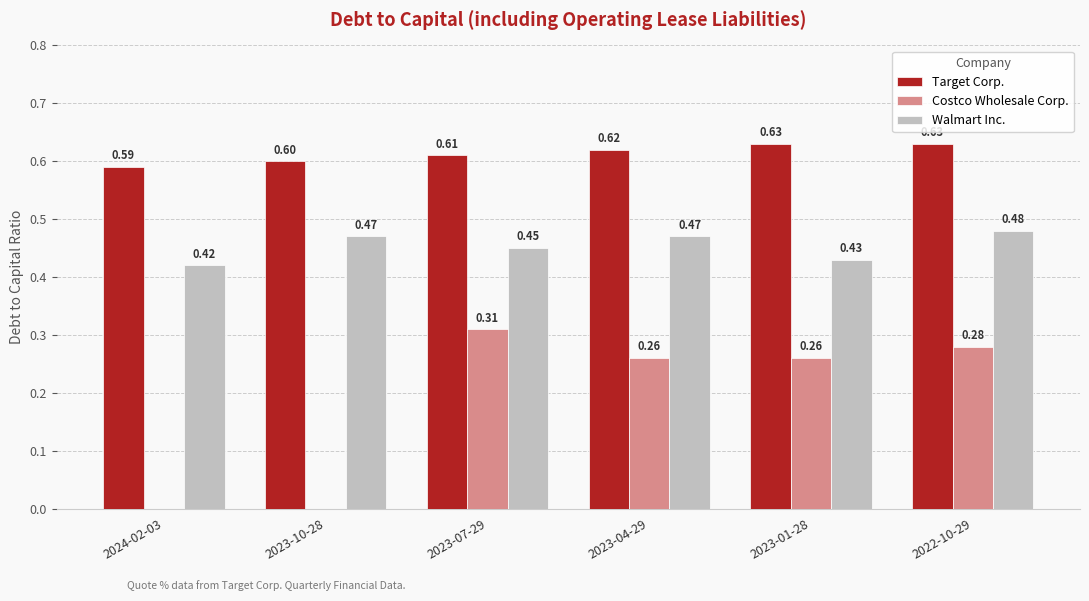

What is the total value across all series at 2023-04-29?

1.4